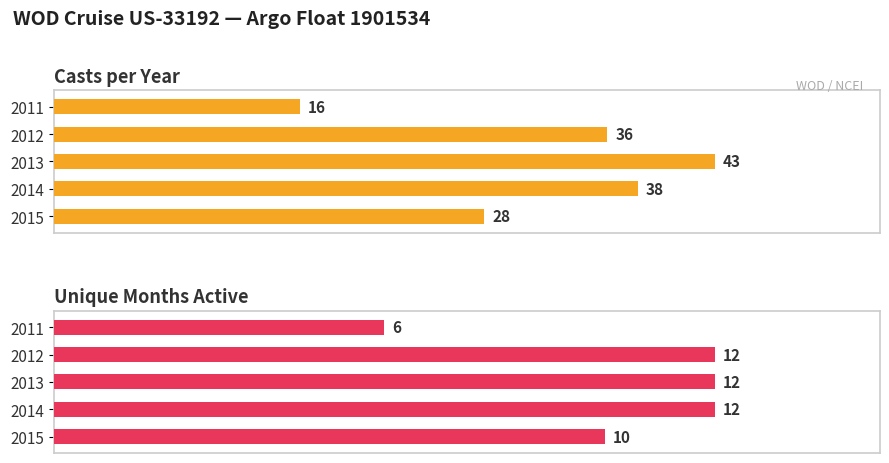

What is the value of the Unique Months Active bar at the 1st from the left?

6